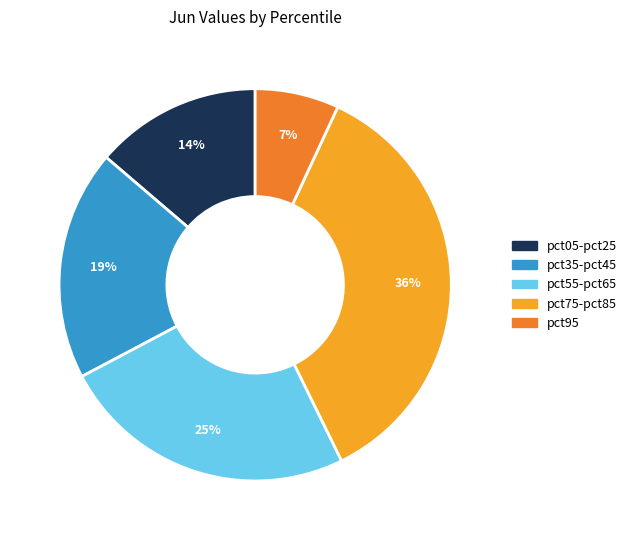

To the nearest percent, what is the difference between the largest and smallest slice percentages?

29%